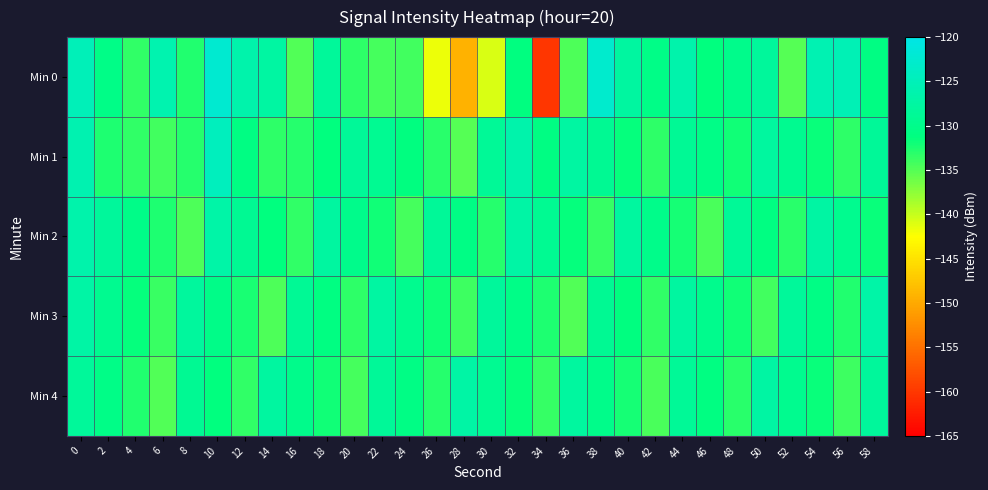

Which series has the widest spread of values?

Min 0